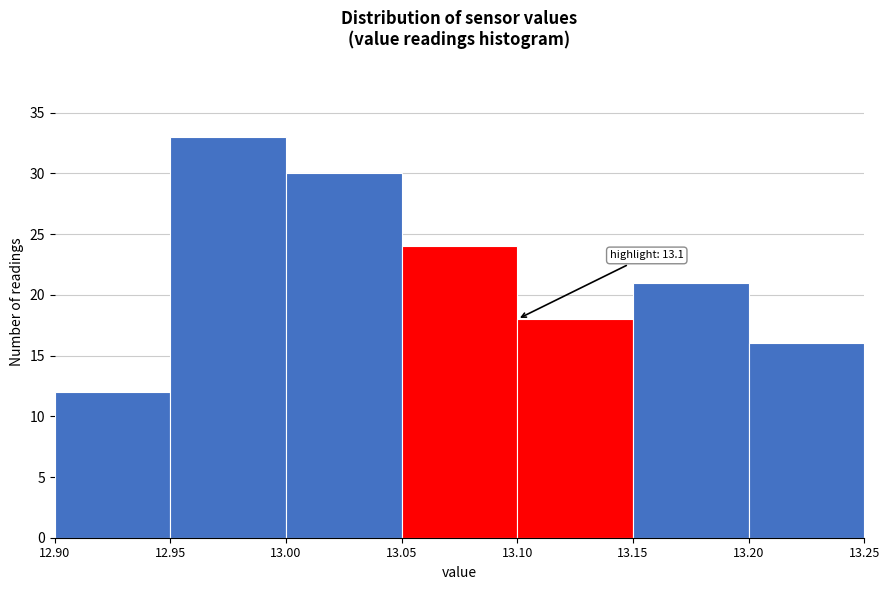

Over which range of the x-axis is the bar tallest?

12.95 to 13.00